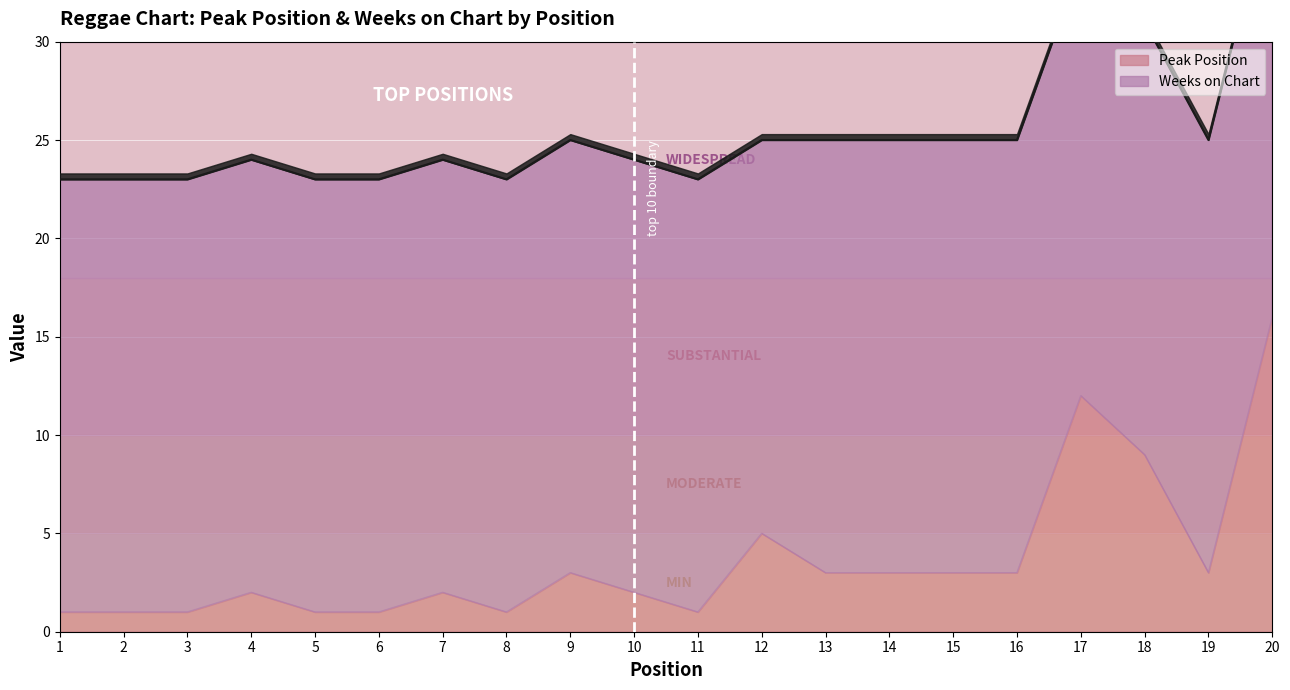

Rank the categories by value from lowest to highest.

1, 2, 3, 5, 6, 8, 11, 4, 7, 10, 9, 12, 13, 14, 15, 16, 19, 18, 17, 20